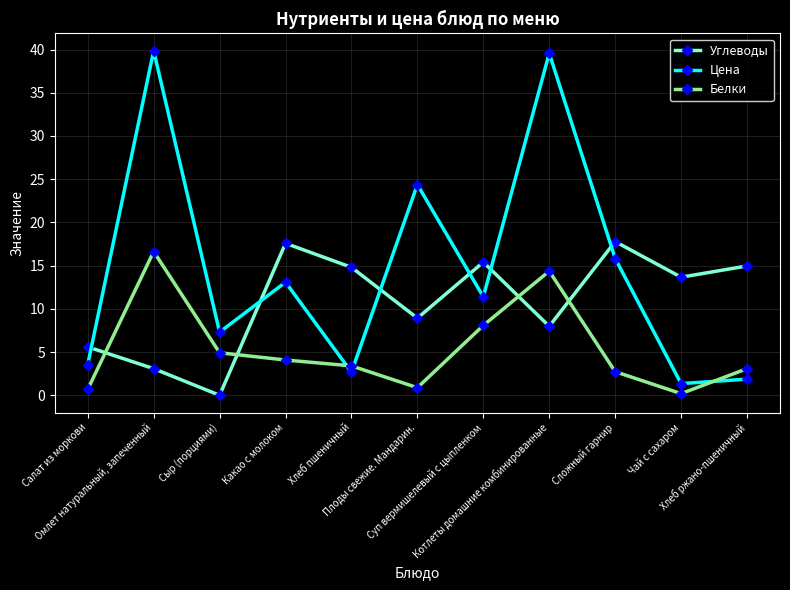

What is the label of the 4th point from the right?

Котлеты домашние комбинированные